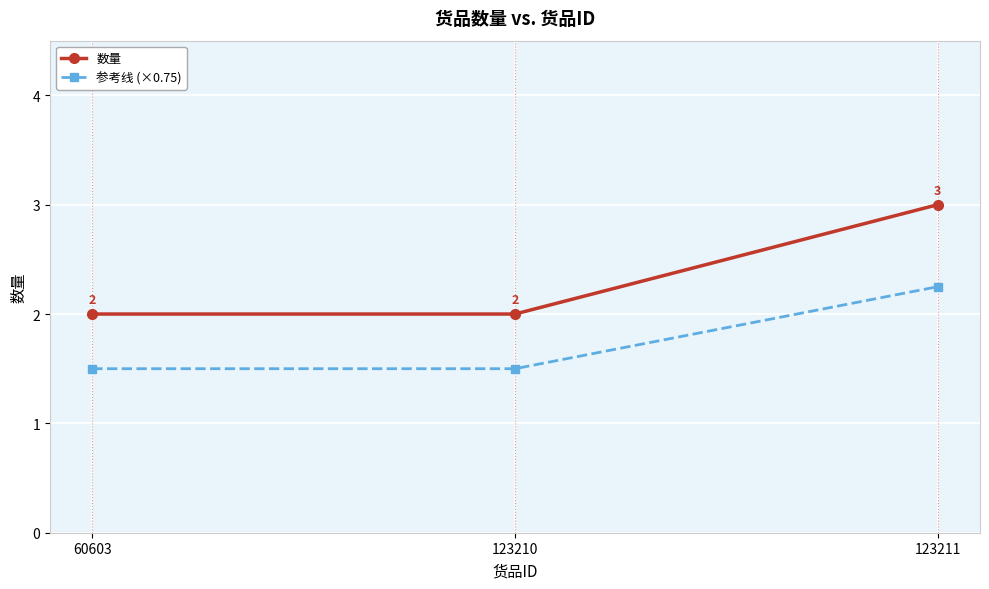

Between 60603 and 123211, which series saw the biggest shift?

数量